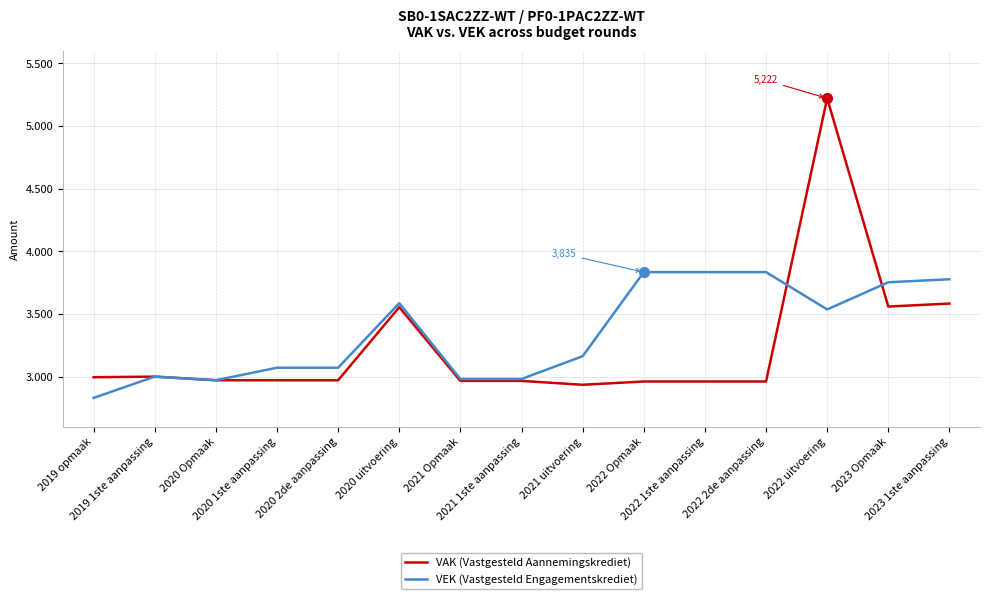

Which label corresponds to the largest value in the chart?

2022 uitvoering